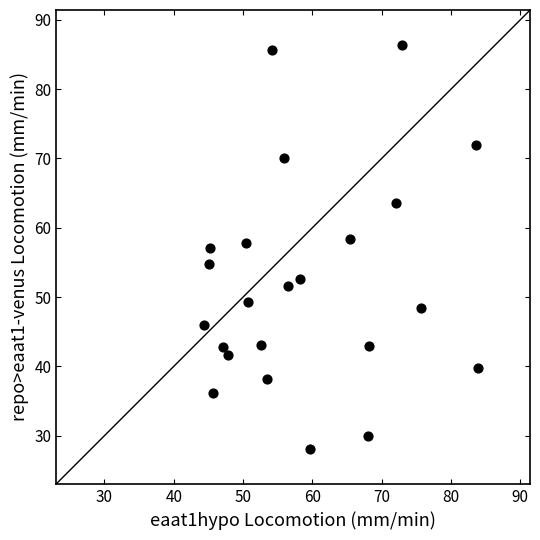

What is the range of Y values (max minus min)?

58.4